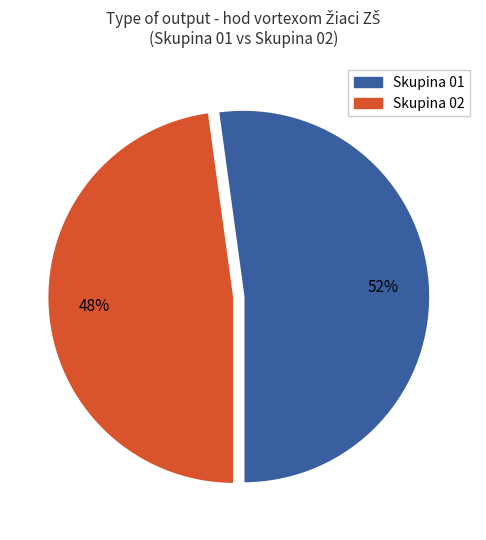

To the nearest percent, what is the average slice percentage?

50%